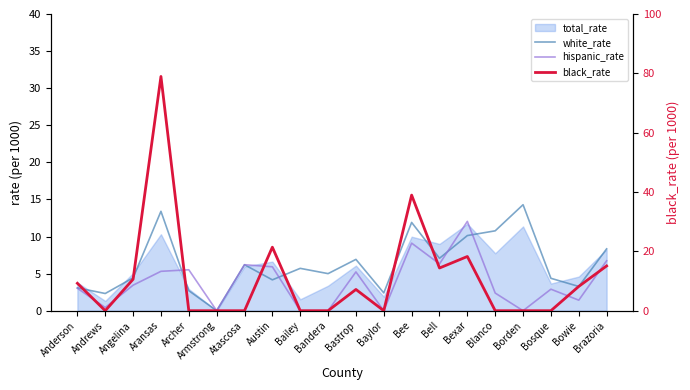

True or false: white_rate has more than 0 points higher than both neighbors.

True